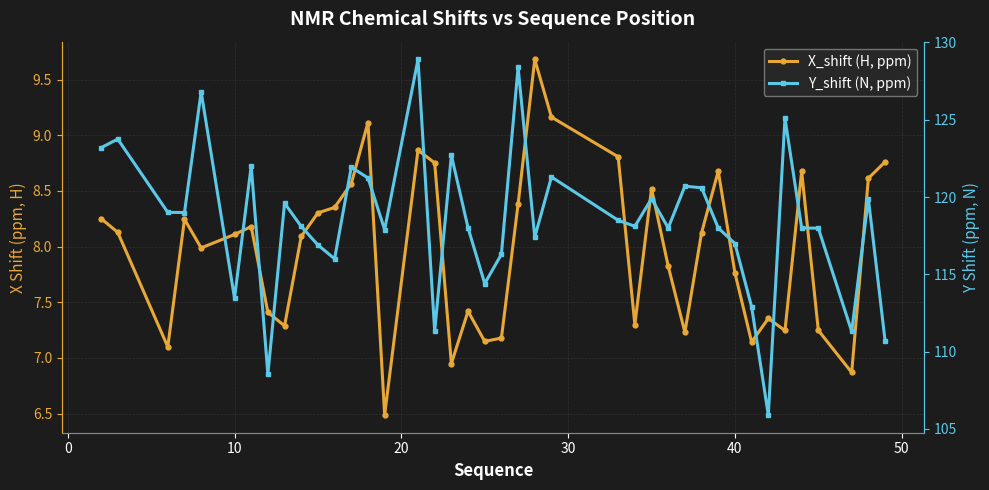

What is the sum of all X_shift (H, ppm) values?

319.3